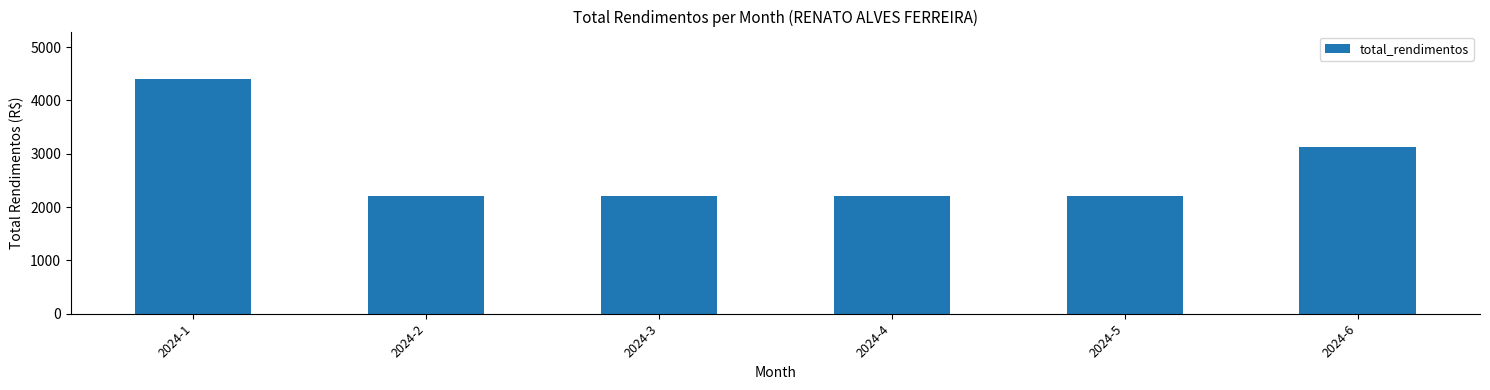

Does the chart contain stacked bars?

No